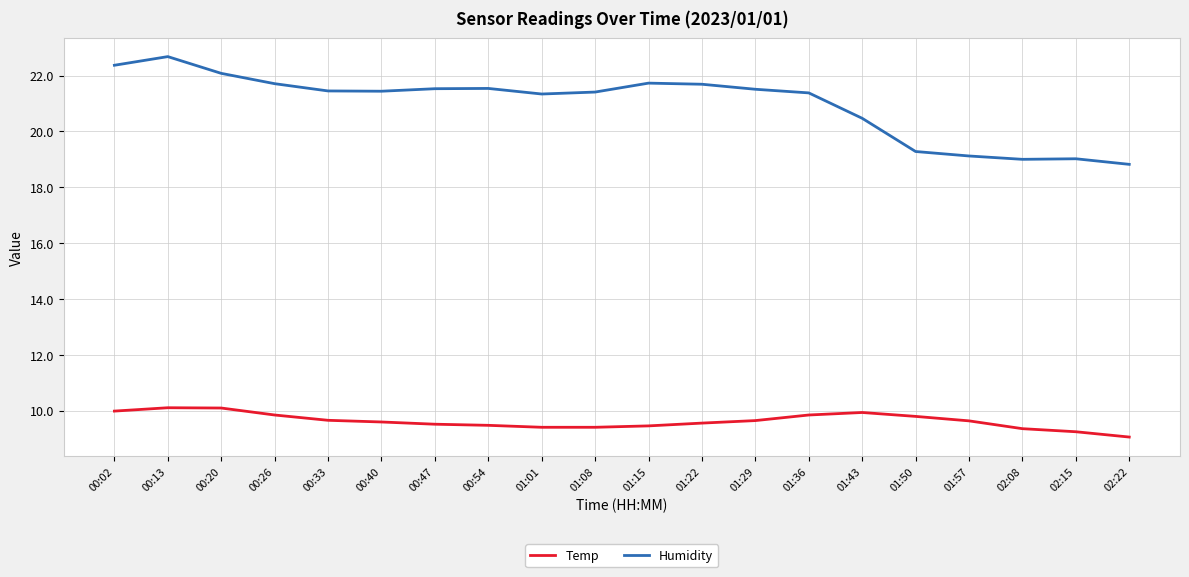

At 00:02, list the series in order from largest to smallest.

Humidity, Temp